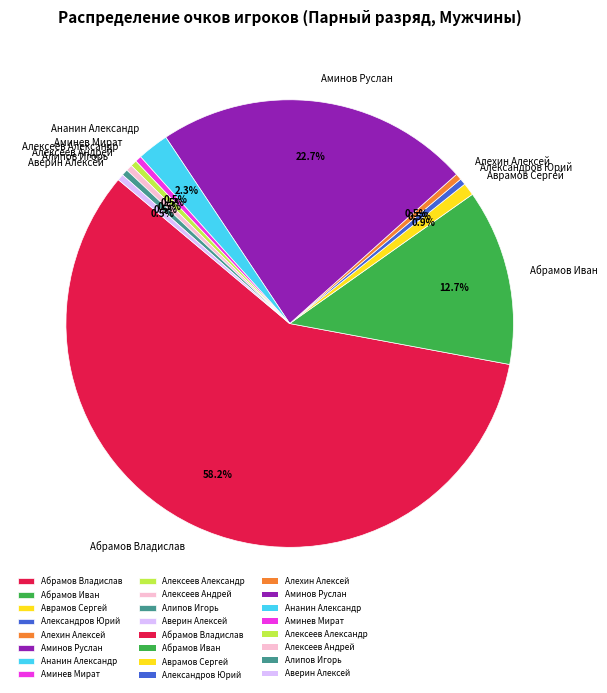

What is the largest slice in the pie chart?

Абрамов Владислав